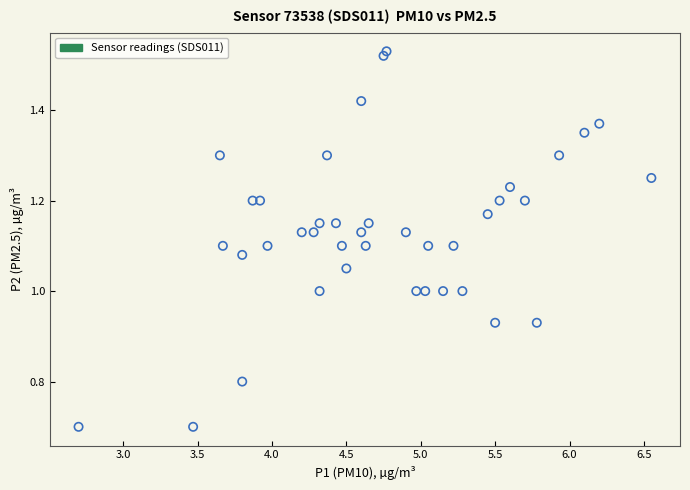

What is the range of Y values (max minus min)?

0.8